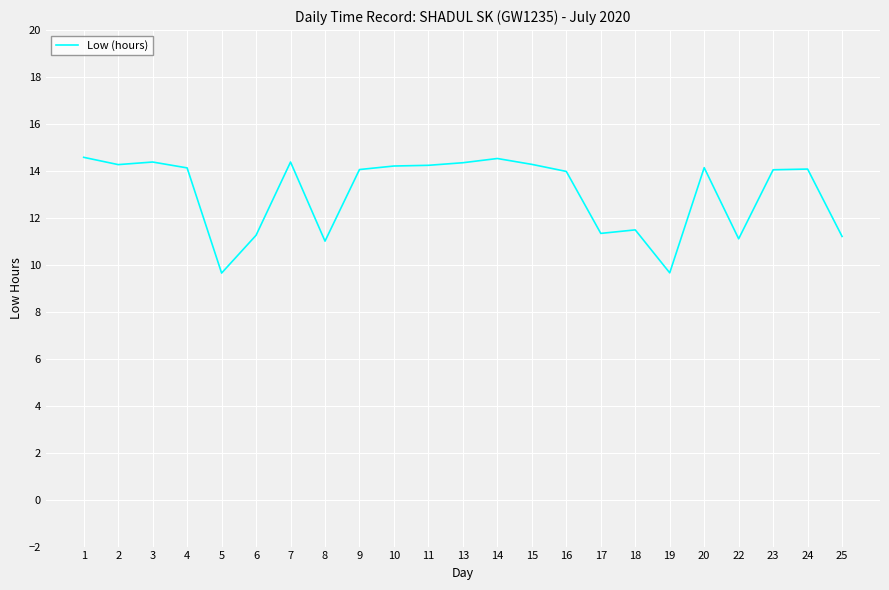

What is the greatest value displayed?

14.6